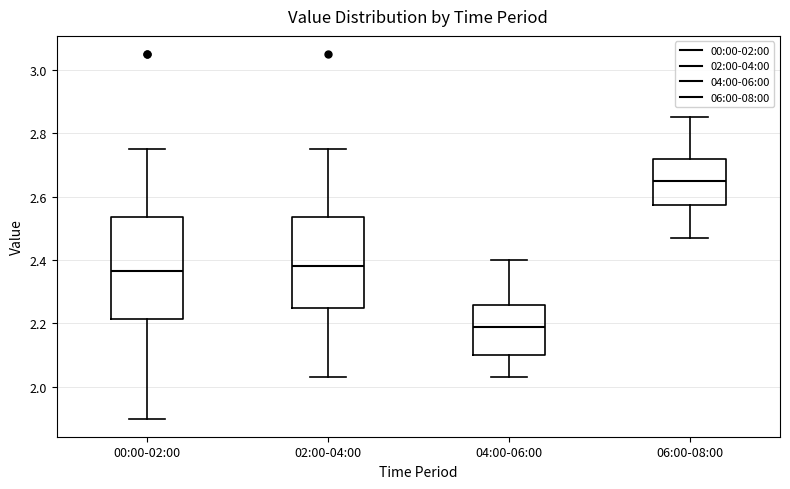

Which box has the highest median line?

06:00-08:00